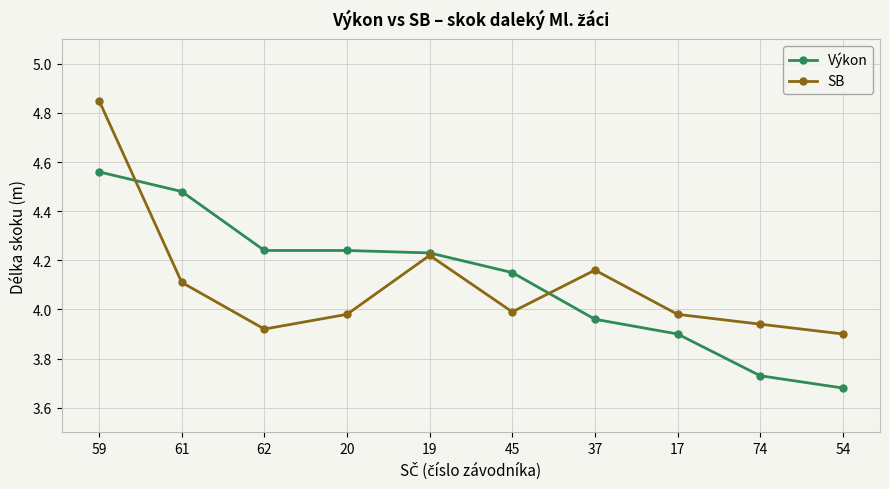

Rank the series by their maximum value, from highest to lowest.

SB, Výkon